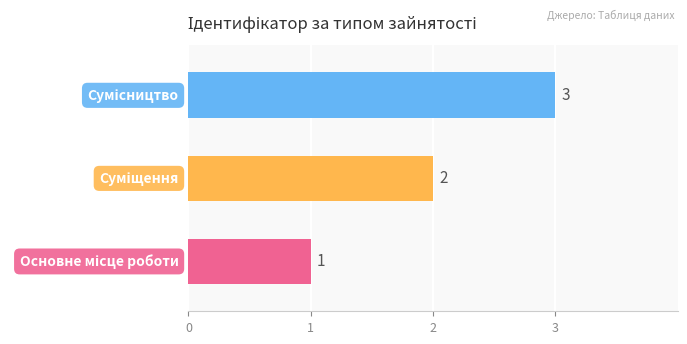

What is the sum of all values?

6